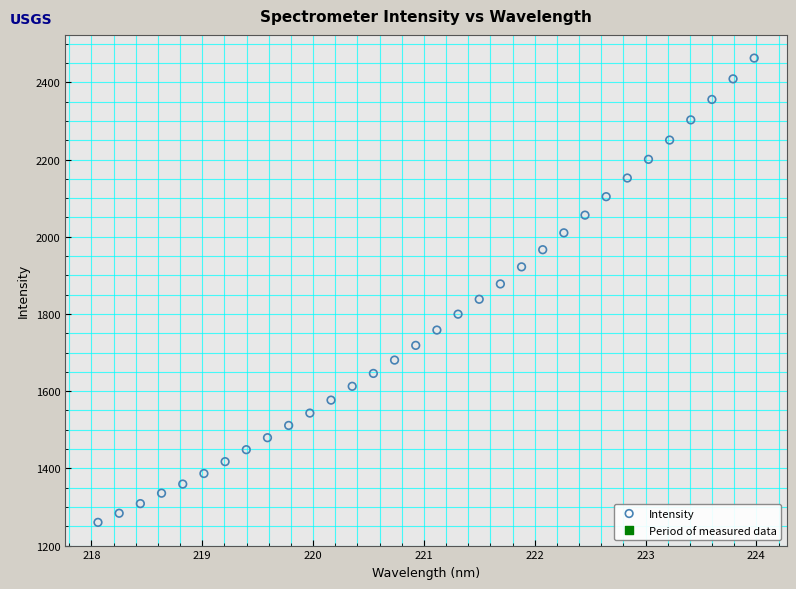

What is the range of X values (max minus min)?

5.9